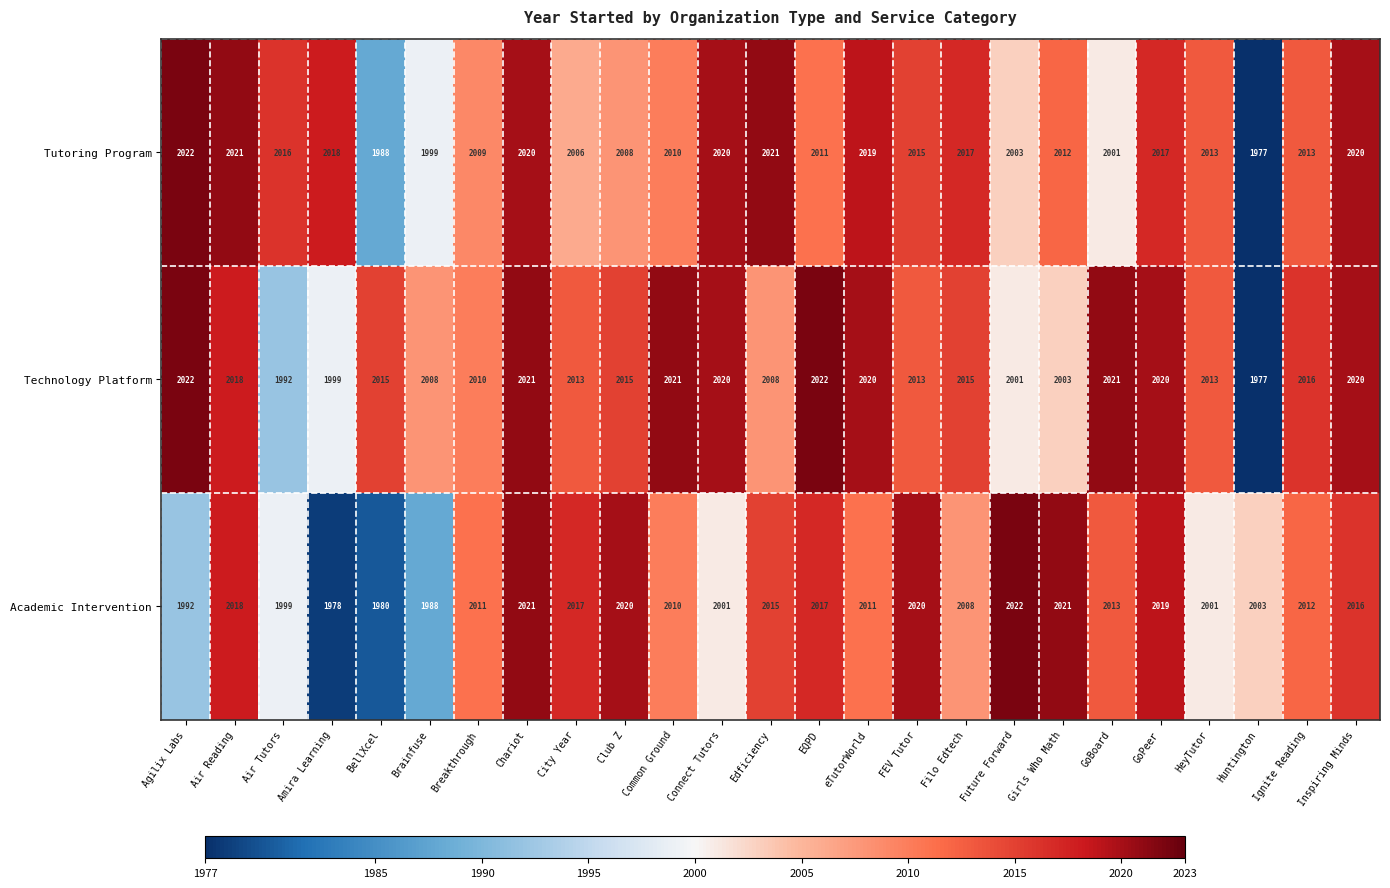

Between Agilix Labs and Breakthrough, which series saw the biggest shift?

Academic Intervention